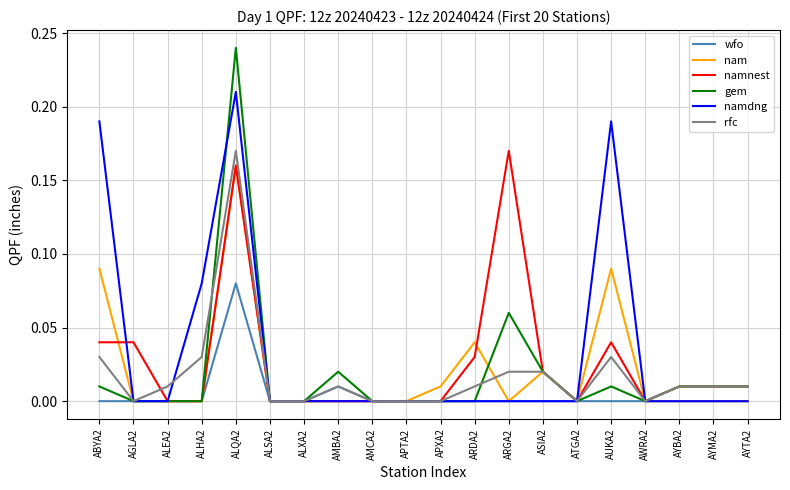

How many lines are shown in the chart?

6